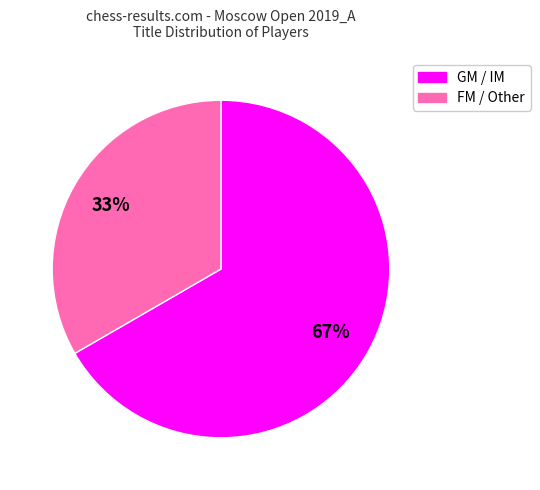

To the nearest percent, what is the average slice percentage?

50%